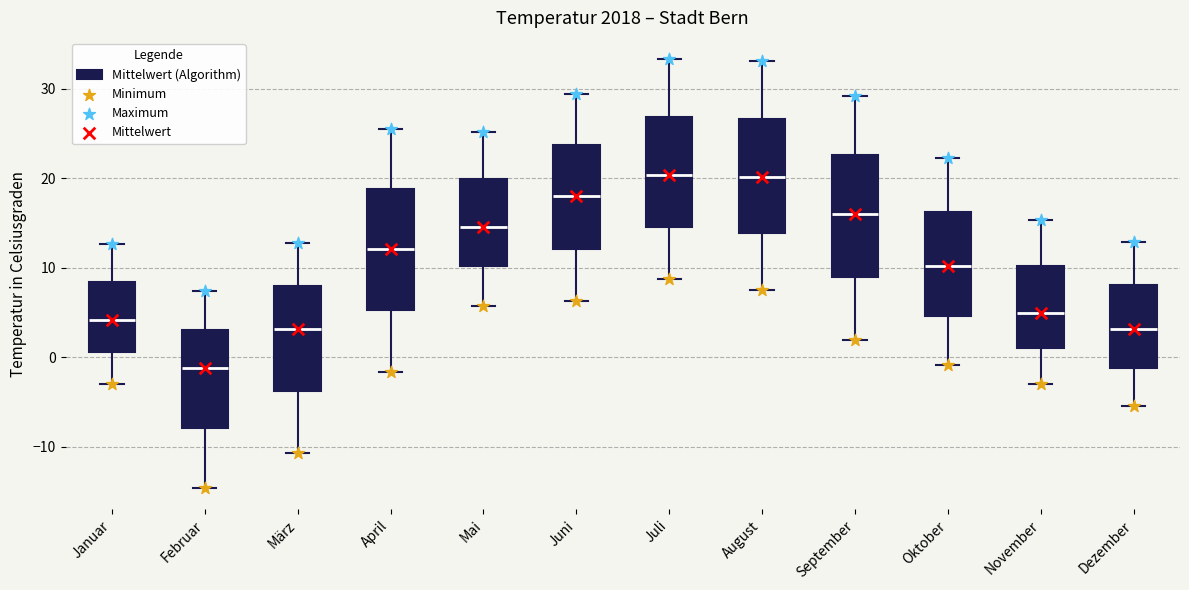

Where does the upper whisker of the box for Juni end on the y-axis? The values are not printed on the chart, so give them approximately, as read against the axis.

29